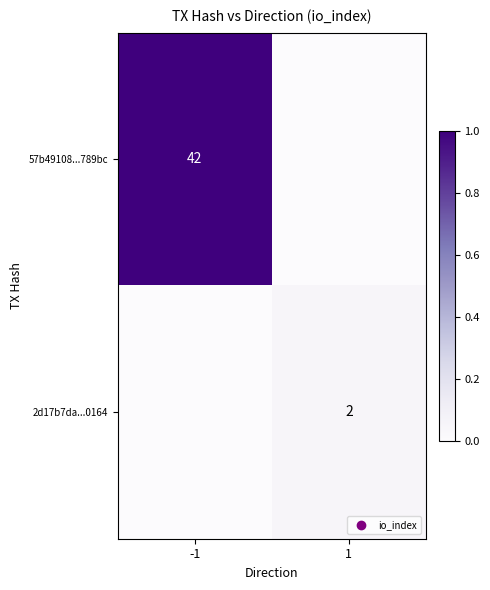

At how many categories does at least one series exceed 0?

2